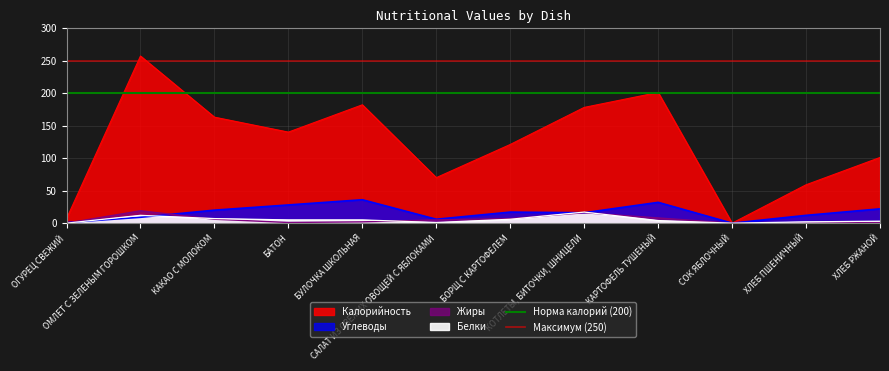

True or false: Максимум (250) has a value of 72 at ОМЛЕТ С ЗЕЛЕНЫМ ГОРОШКОМ.

False